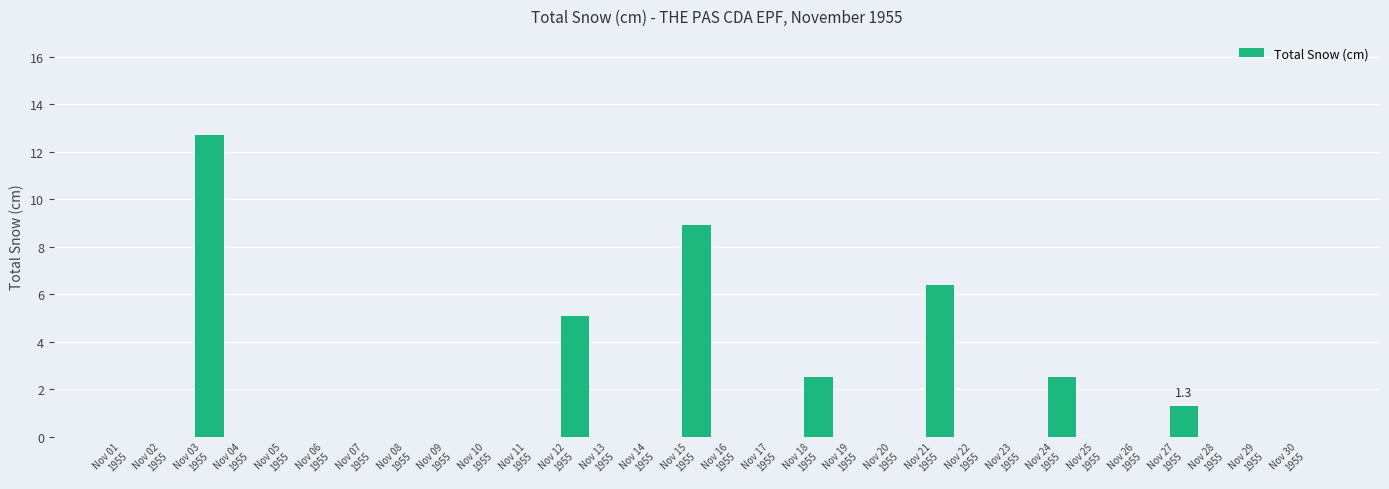

What is the maximum value shown in the chart?

12.7